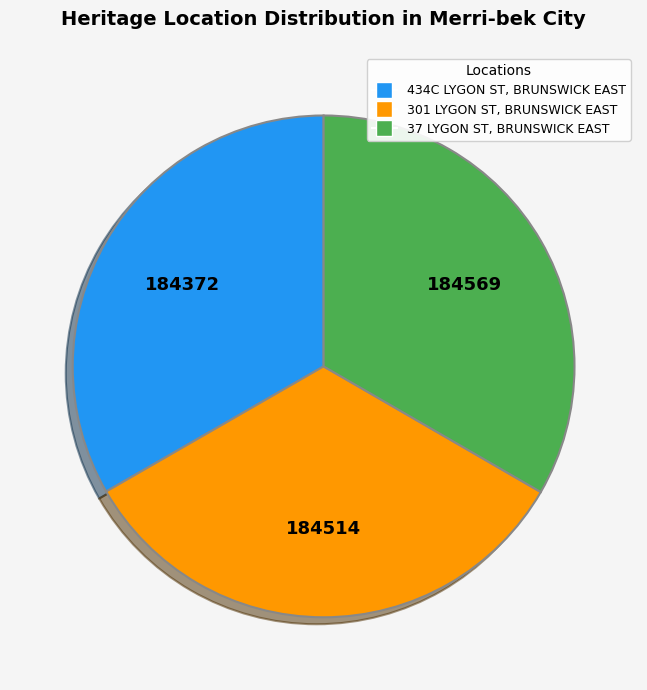

Is there any slice that represents more than half of the pie?

No